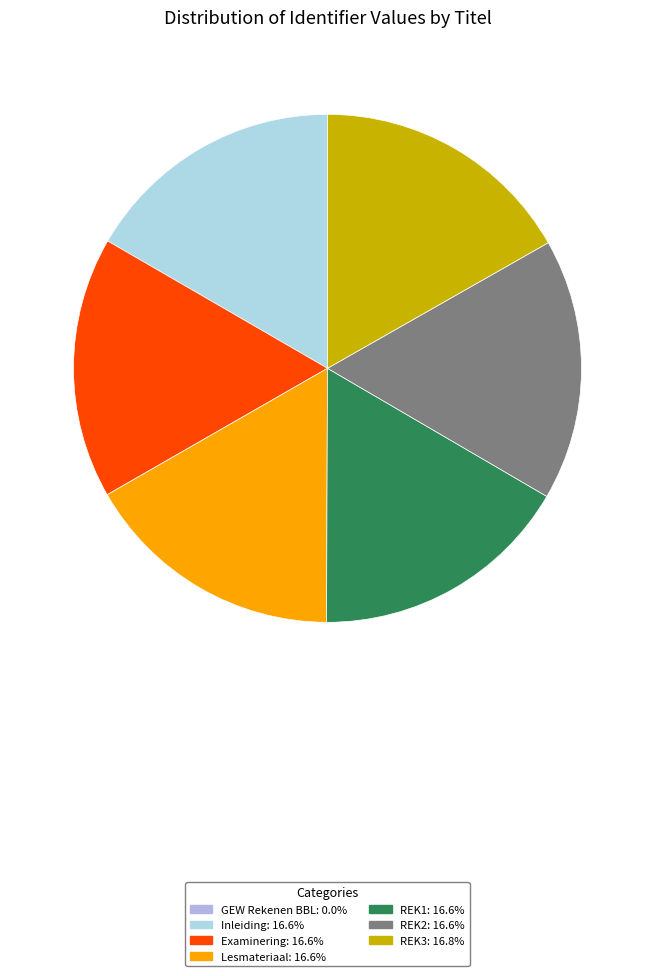

Which slice is the smallest?

GEW Rekenen BBL